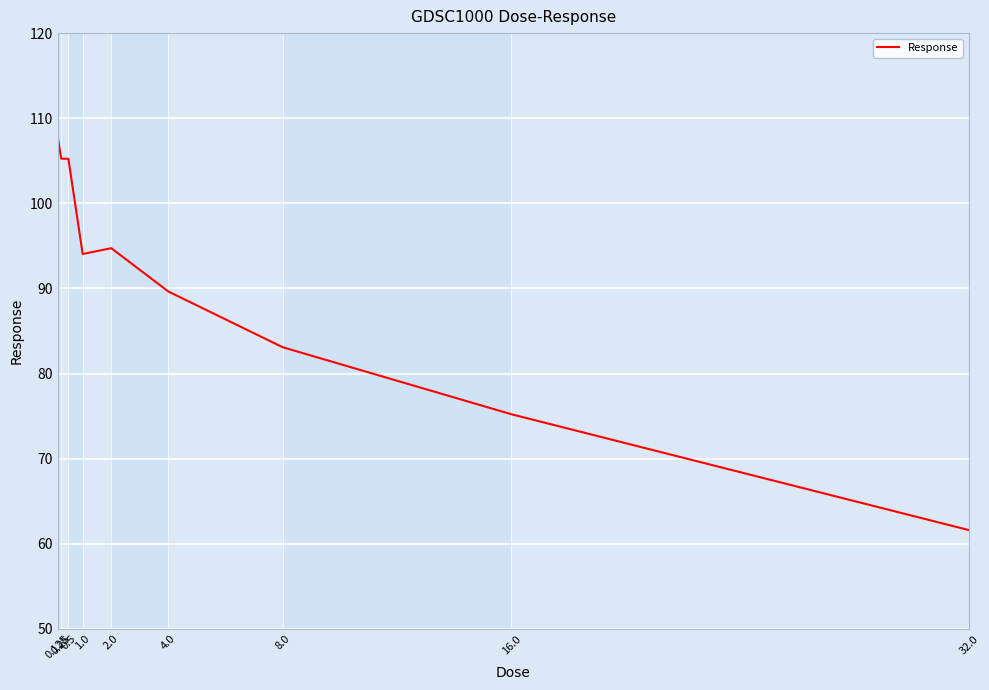

Is this an area chart (filled region under the line)?

No